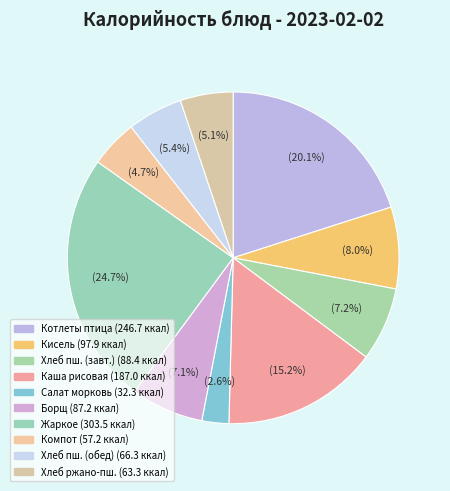

How many slices are in this pie chart?

10